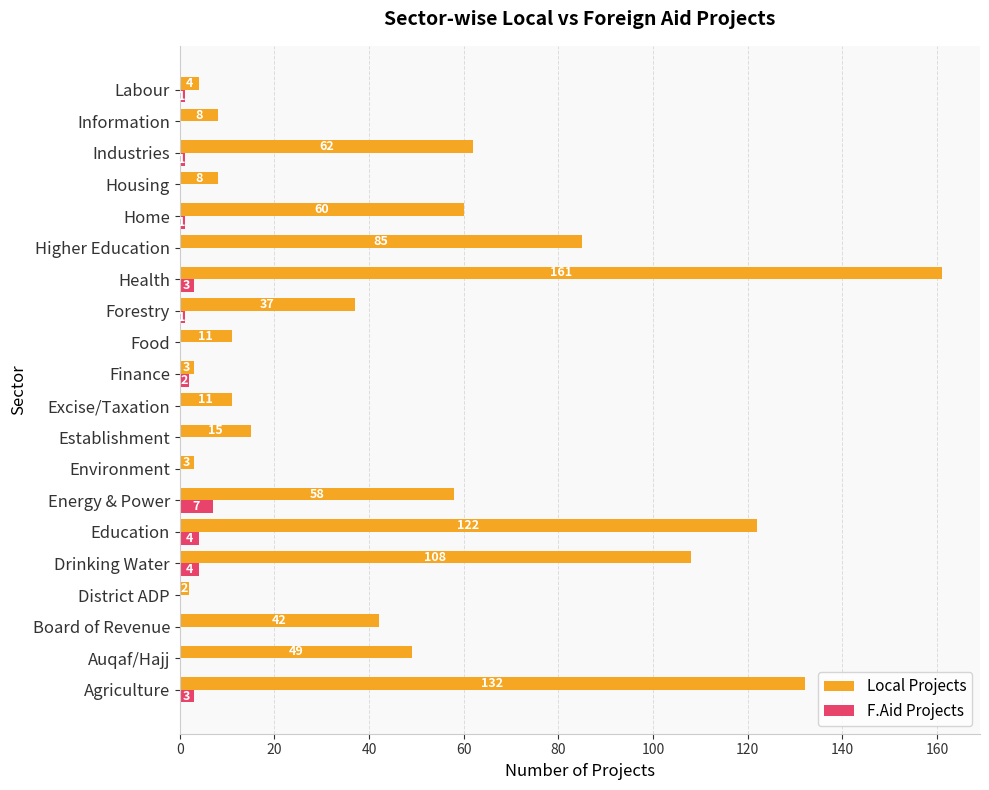

What is the total value across all series at Finance?

5